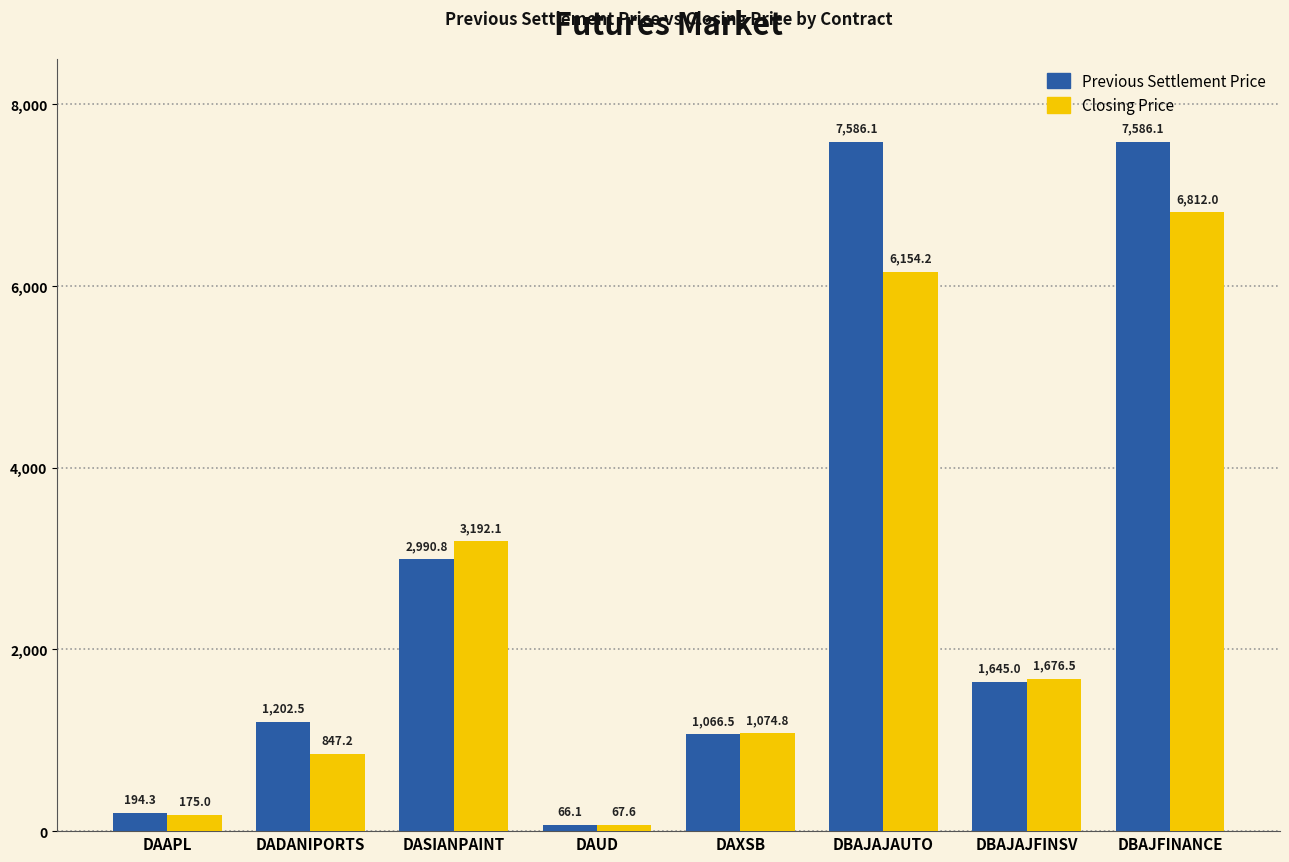

Which series changed the most between DASIANPAINT and DAUD?

Closing Price